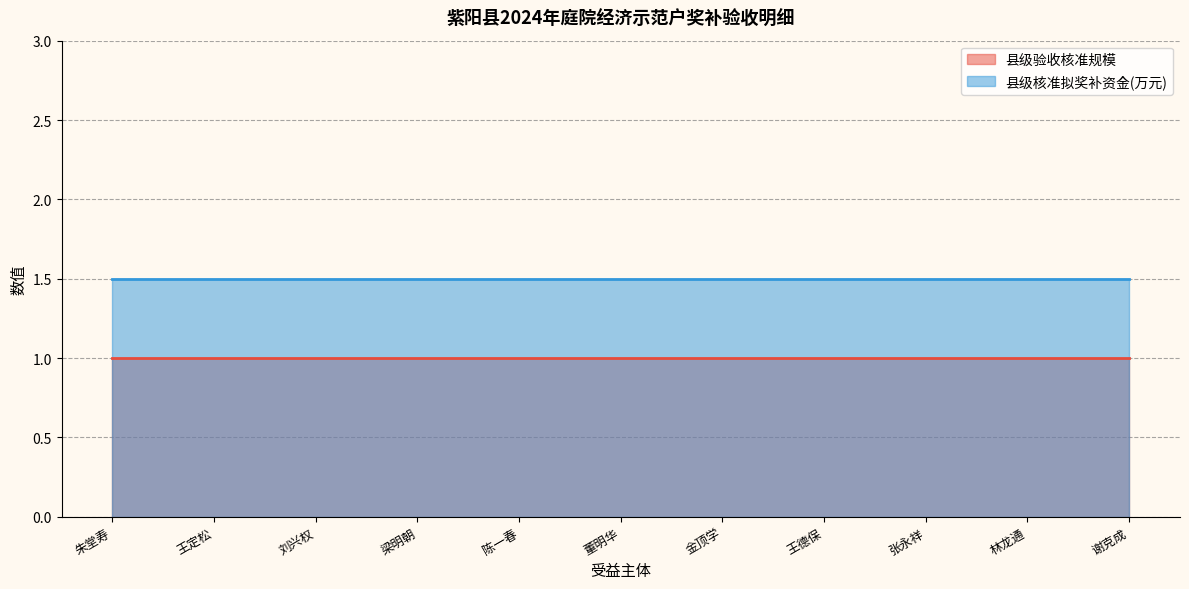

True or false: 县级验收核准规模 has more than 0 interior local peaks.

False